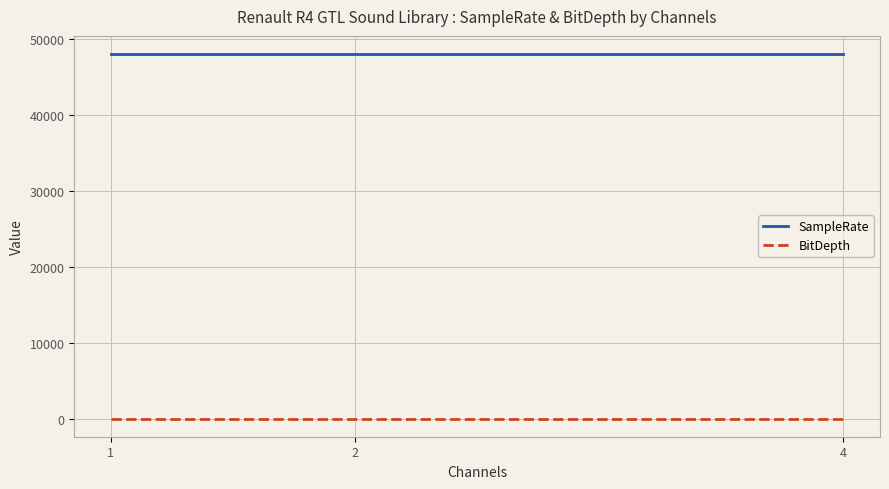

List the series in order of their peak value, highest first.

SampleRate, BitDepth